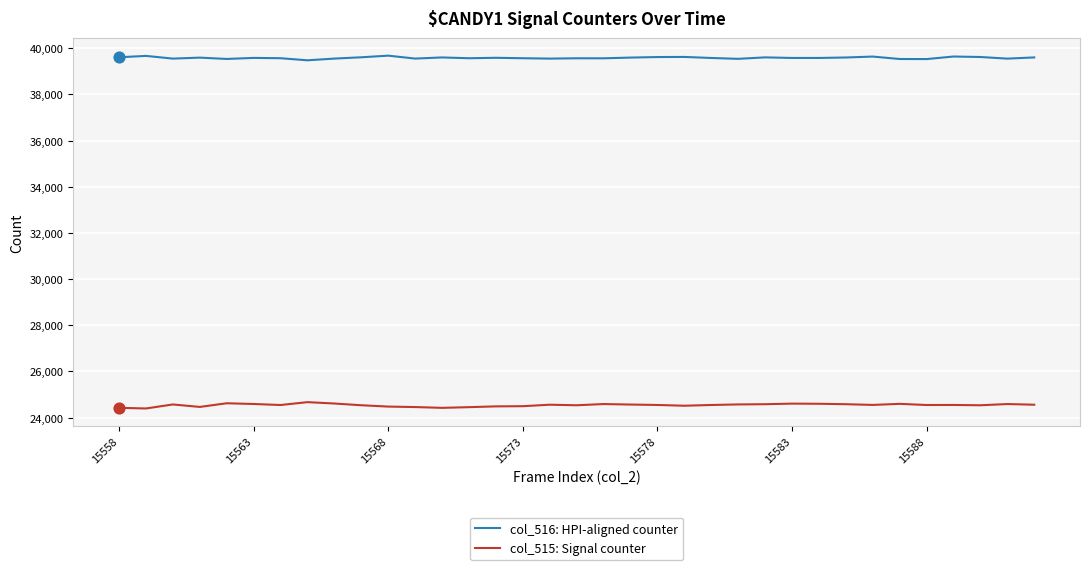

Which series has the largest total across all categories?

col_516: HPI-aligned counter